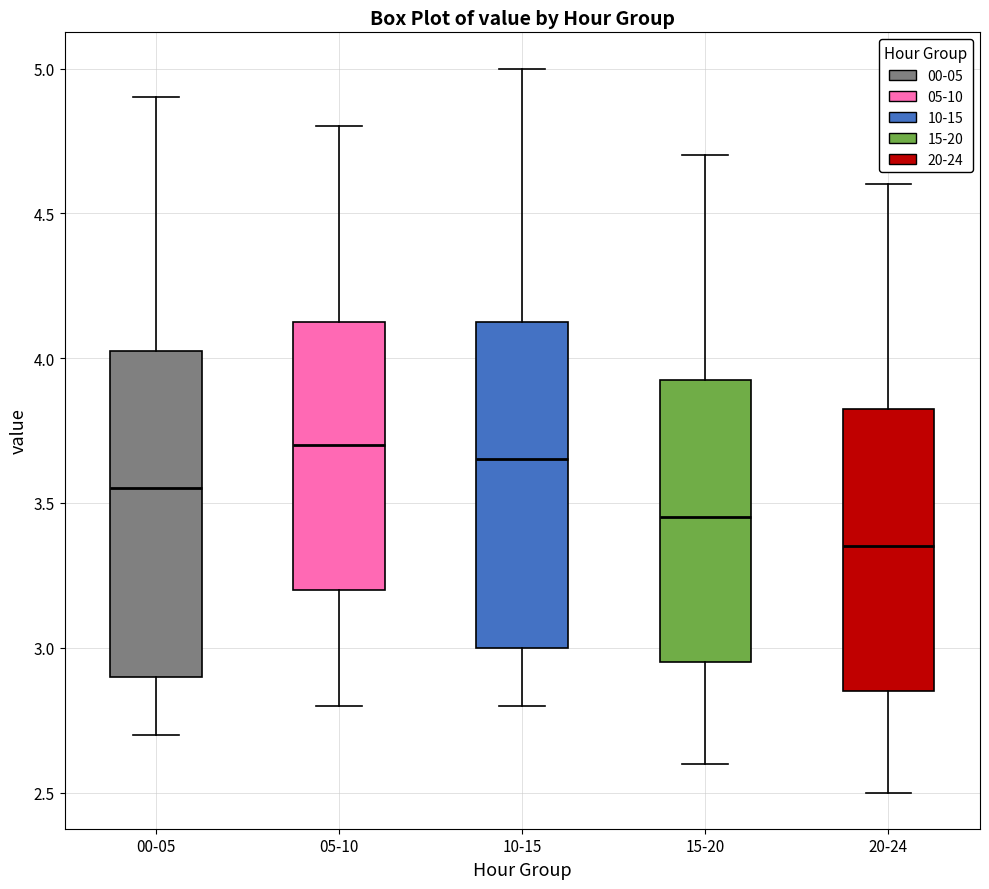

Reading left to right, transcribe this box plot: for each box, give where its median line is, the range the box spans, and where its two whiskers end, as read against the y-axis. The values are not printed on the chart, so give them approximately, as read against the axis.

00-05: median 3.55, box 2.90 to 4.05, whiskers 2.70 to 4.90
05-10: median 3.70, box 3.20 to 4.15, whiskers 2.80 to 4.80
10-15: median 3.65, box 3.00 to 4.15, whiskers 2.80 to 5.00
15-20: median 3.45, box 2.95 to 3.95, whiskers 2.60 to 4.70
20-24: median 3.35, box 2.85 to 3.85, whiskers 2.50 to 4.60